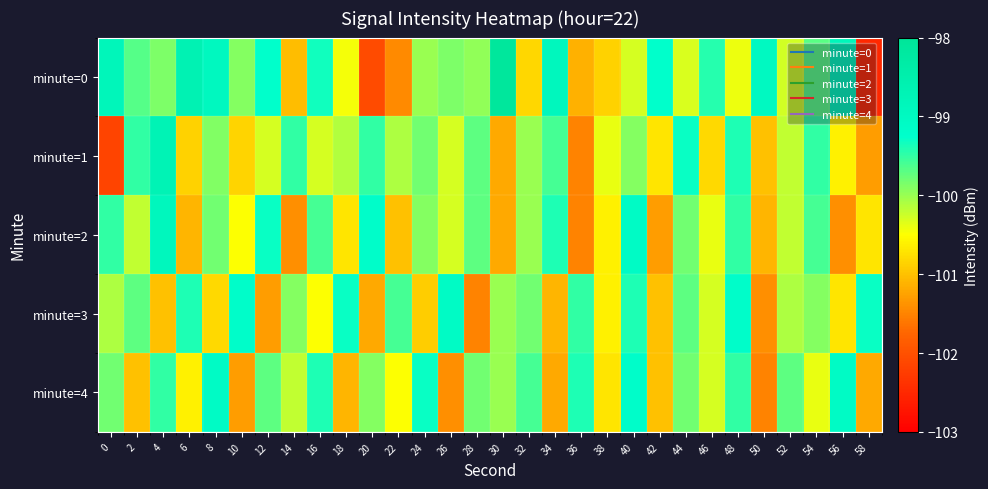

At which category is the sum across all series the highest?

40